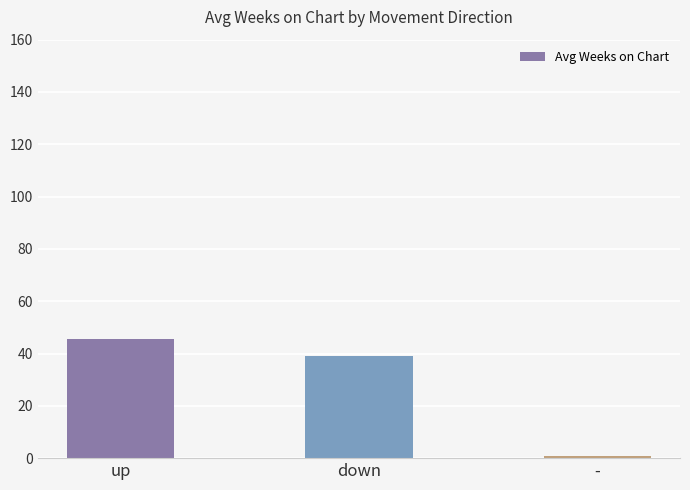

What is the minimum value shown in the chart?

1.0